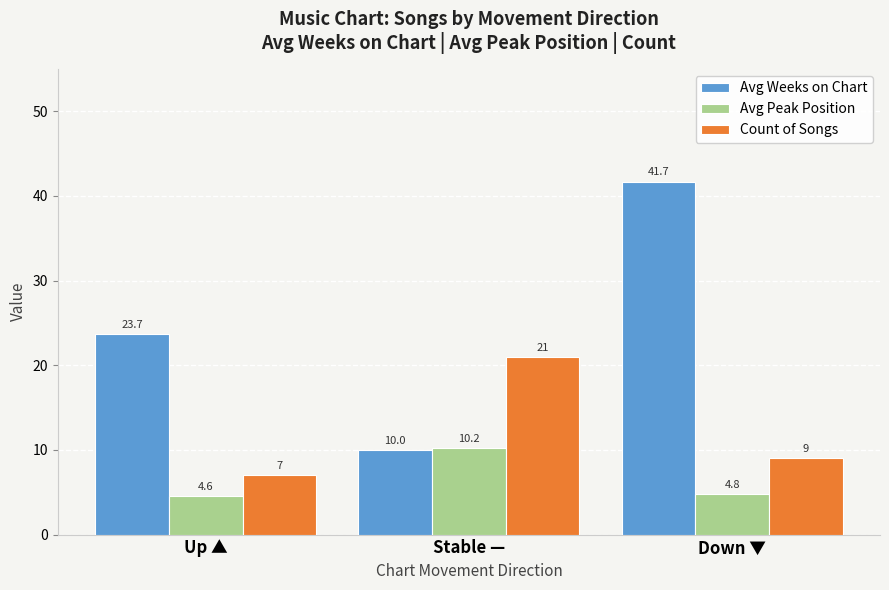

What is the average value of the Avg Peak Position series?

6.5